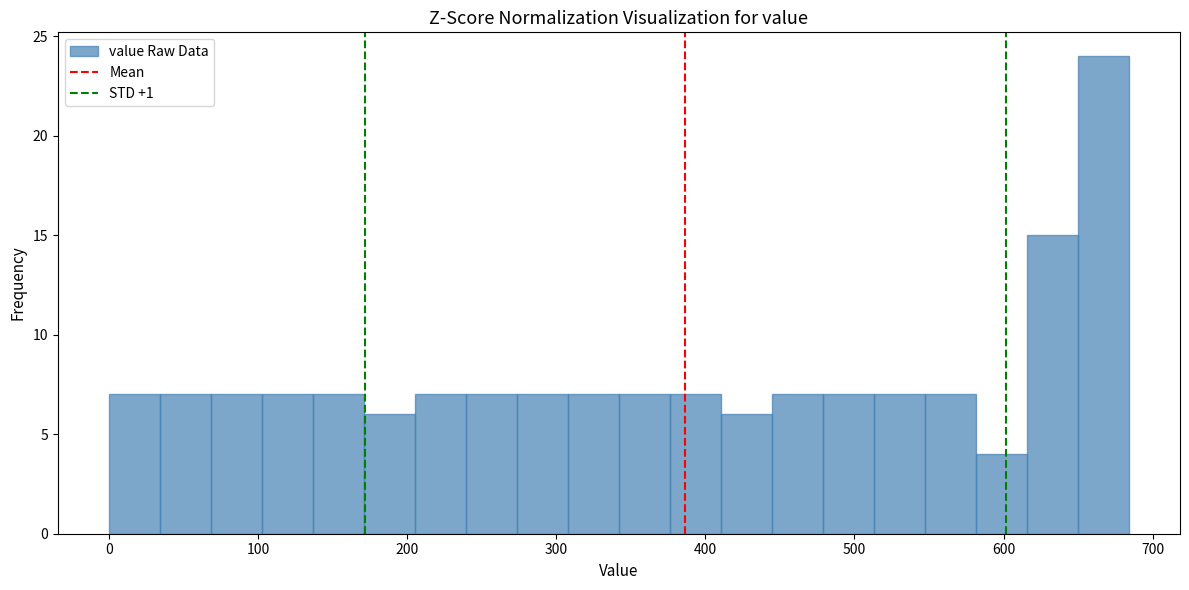

Read against the x-axis, roughly where is the centre of the tallest bar?

670